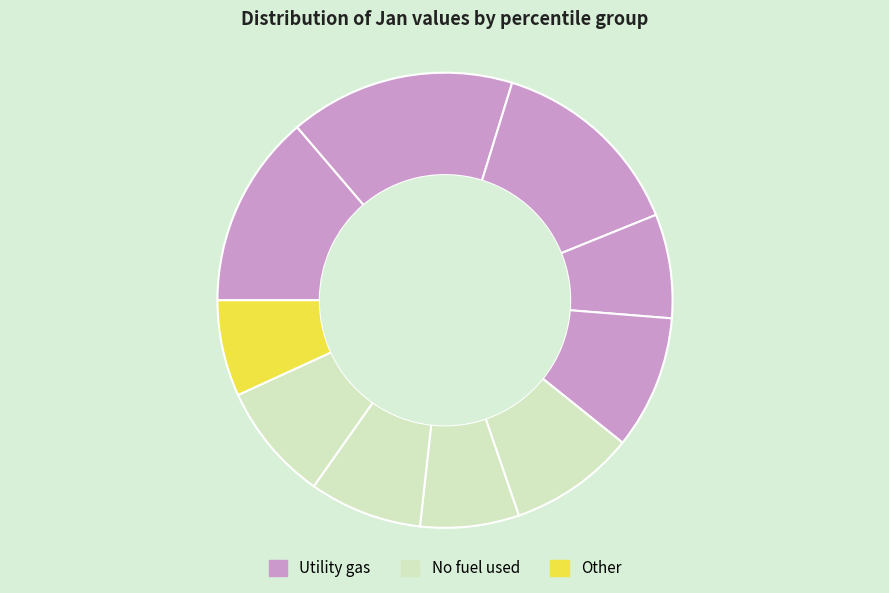

Count the number of slices in the pie.

10